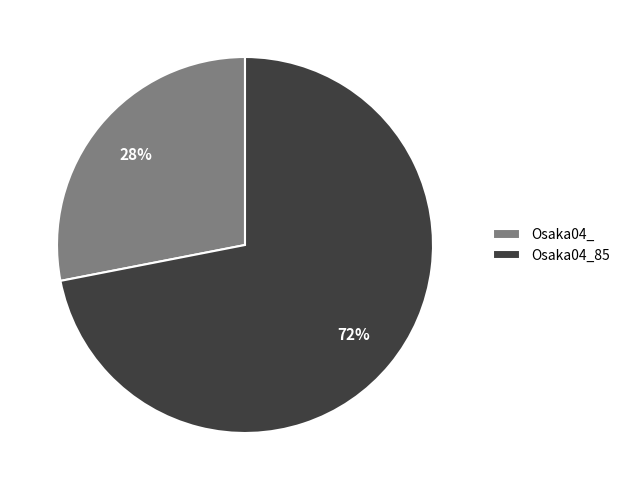

Rank the categories by value from highest to lowest.

Osaka04_85, Osaka04_